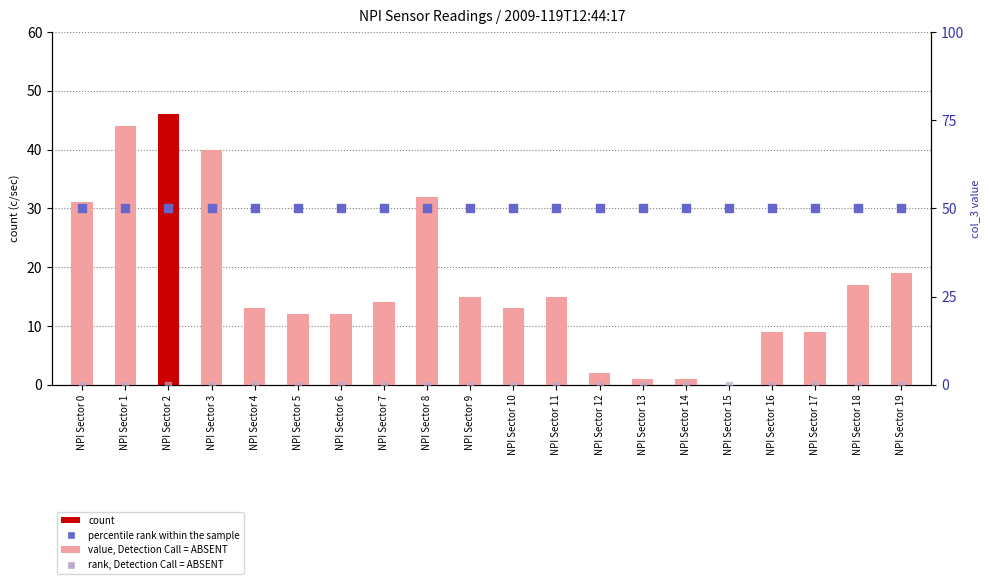

Which series has the widest spread of Y values?

count